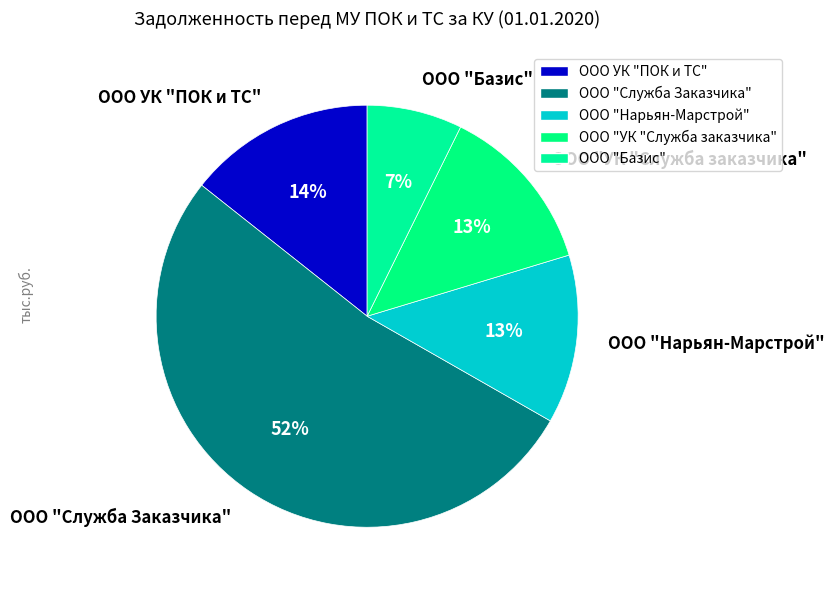

How many slices are in this pie chart?

5